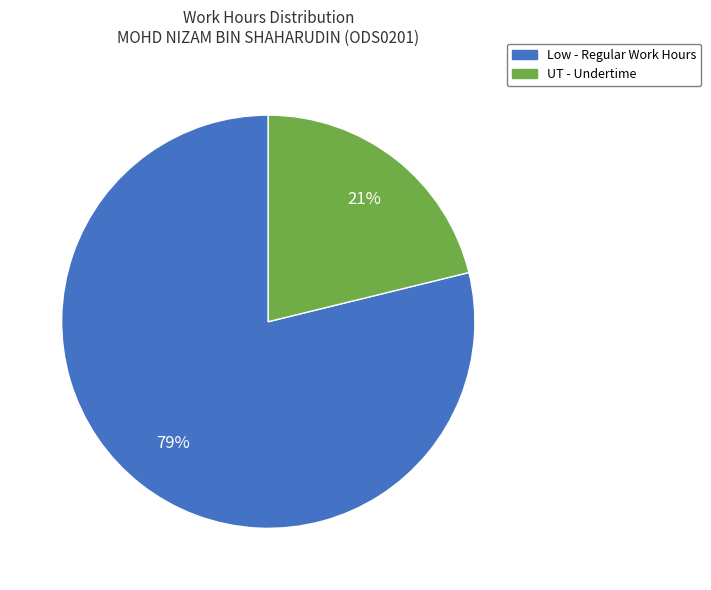

The UT - Undertime slice represents 21% of the pie. True or false?

True